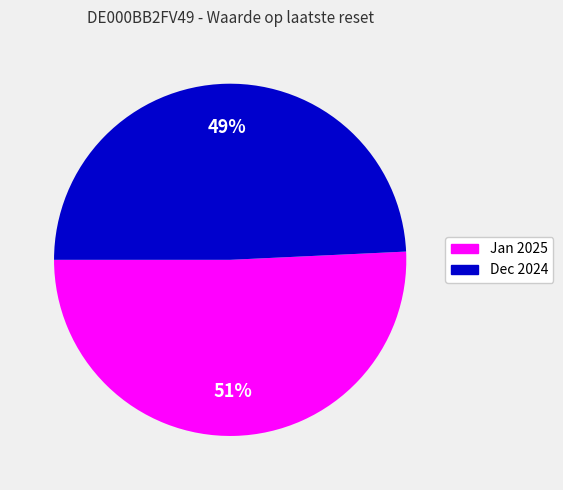

What is the ratio of the value at Dec 2024 to the value at Jan 2025?

1.0